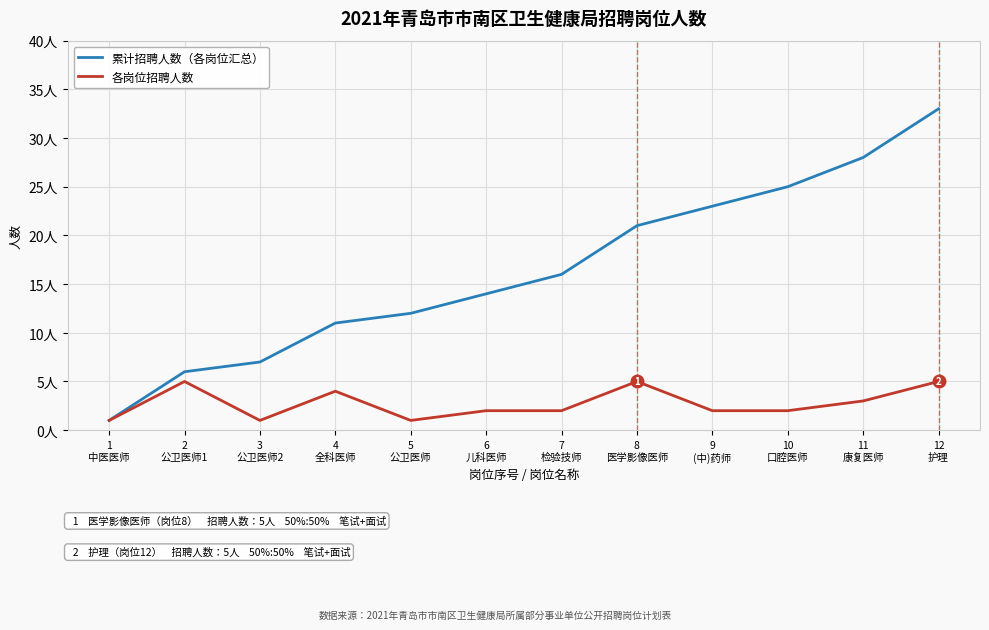

True or false: 各岗位招聘人数 has more than 0 interior local peaks.

True